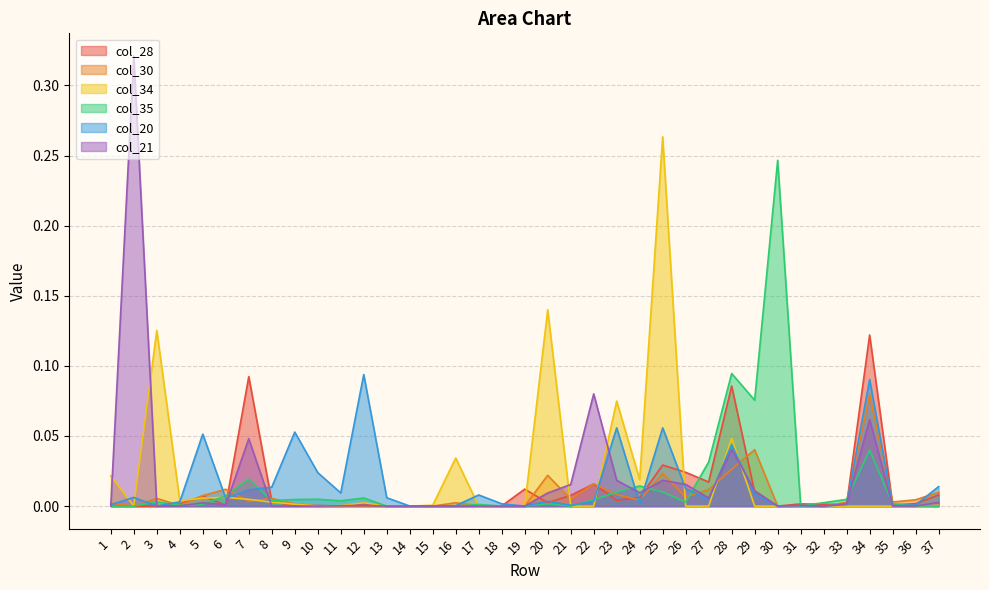

Is it true that col_34 equals 0.0 at 31?

True